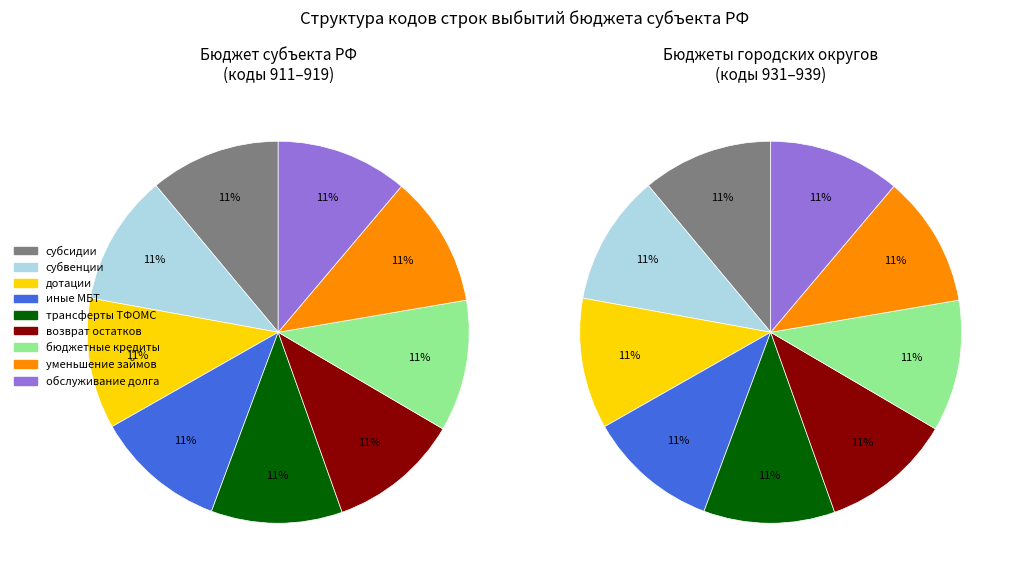

To the nearest percent, what is the combined percentage of иные межбюджетные трансферты and субвенции?

22%